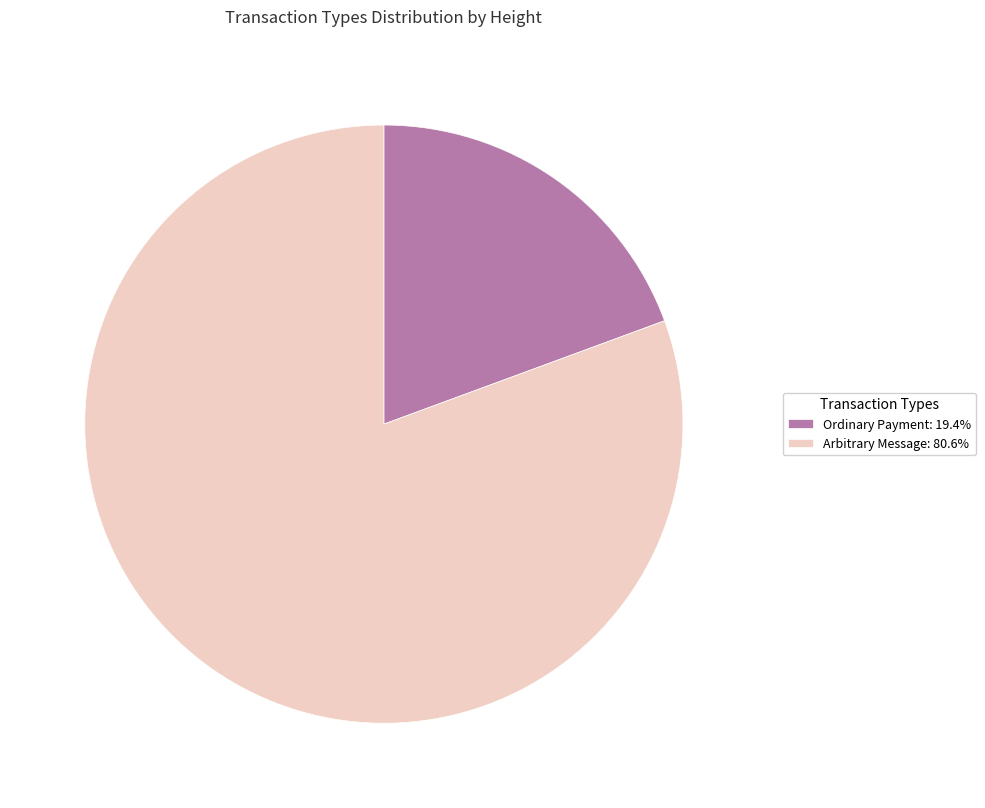

Does any single category account for the majority?

Yes